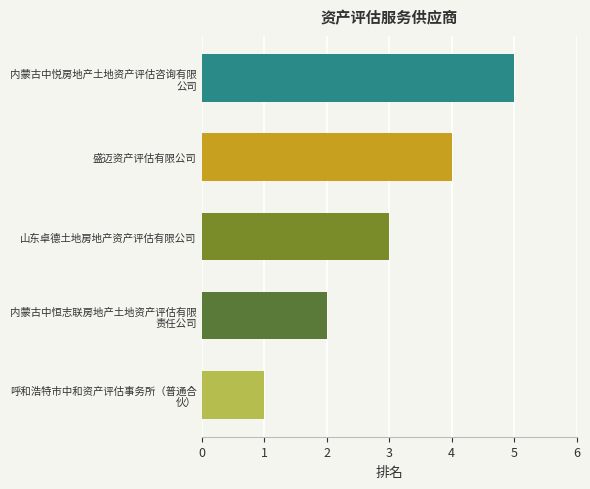

Is it true that the value at 山东卓德土地房地产资产评估有限公司 is 3?

True